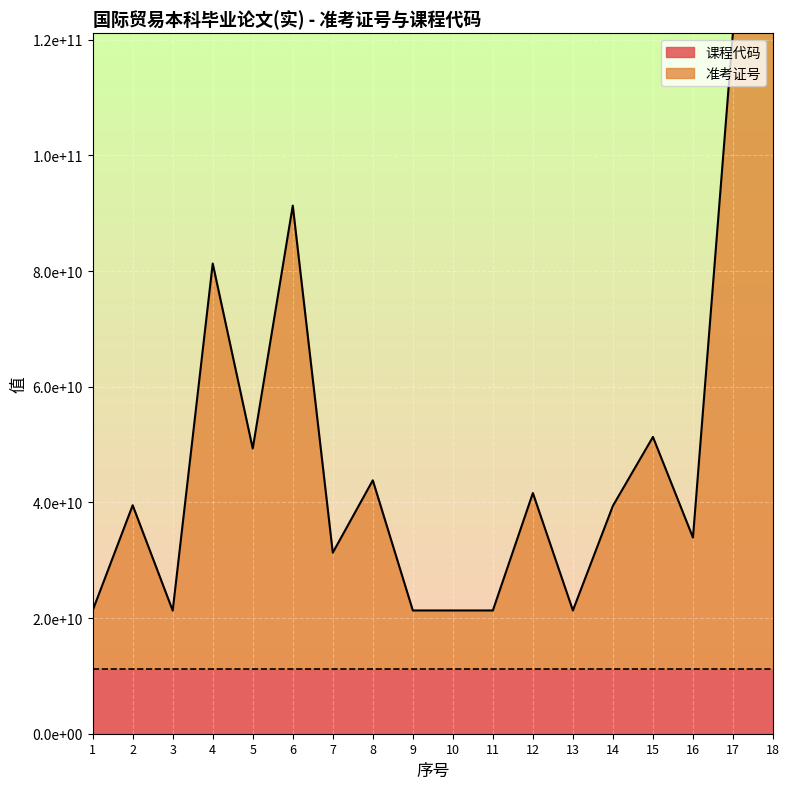

At which category does the data reach its first local peak?

2